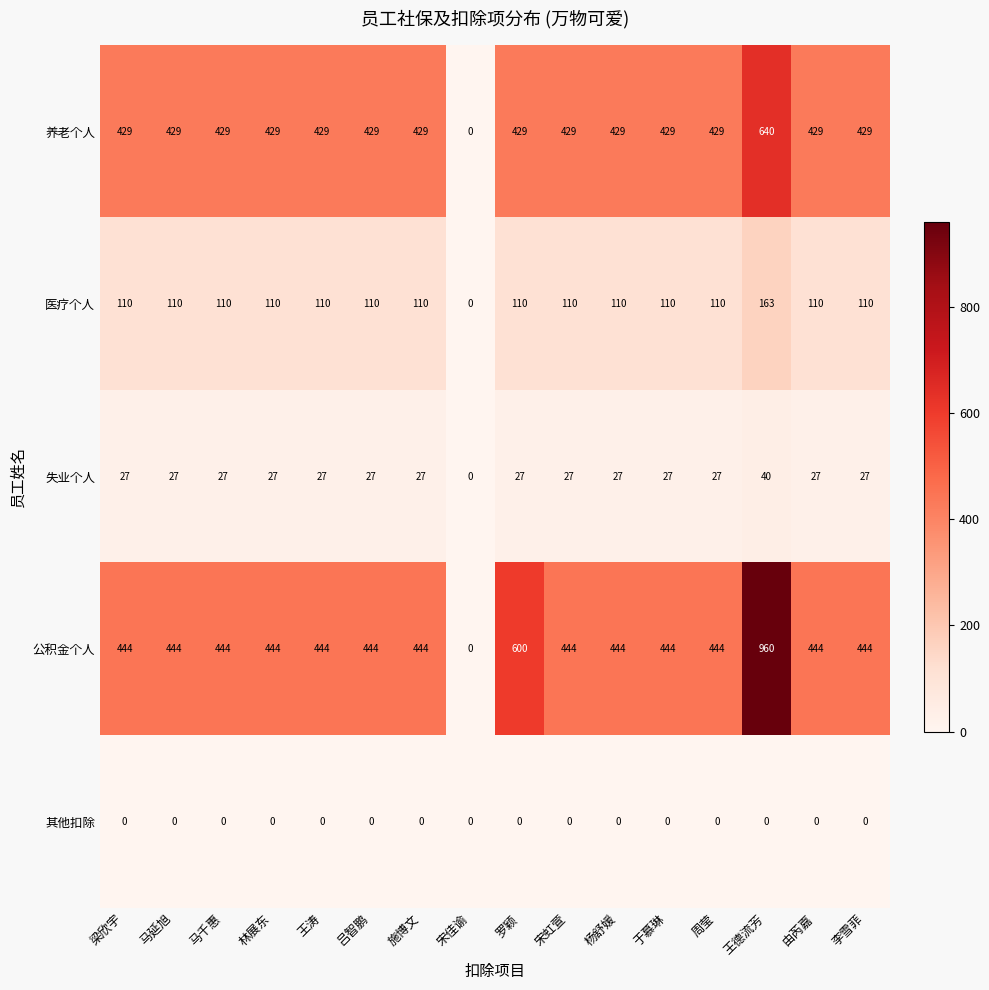

Which series has the largest range (max minus min)?

公积金个人